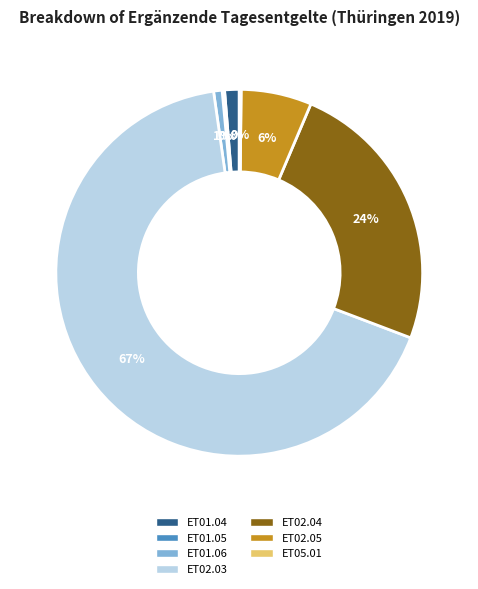

The ET02.04 slice represents 24% of the pie. True or false?

True